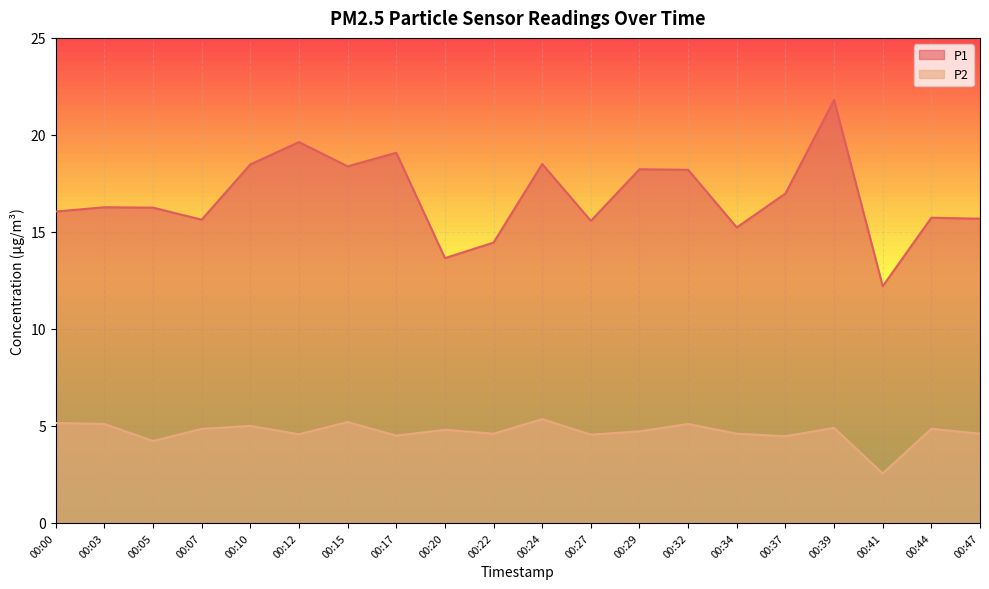

At which label is P2 closest to 3?

00:41